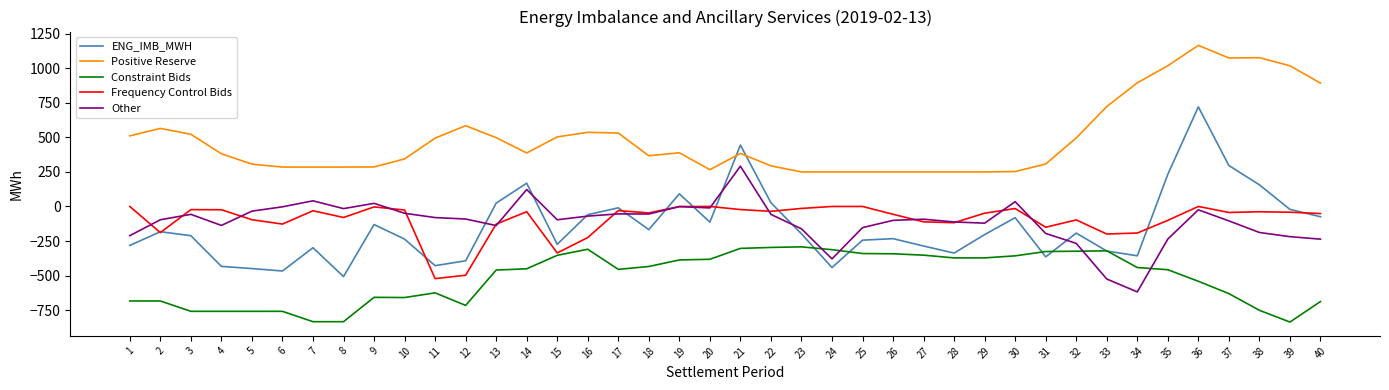

What is the minimum value shown in the chart?

-836.5